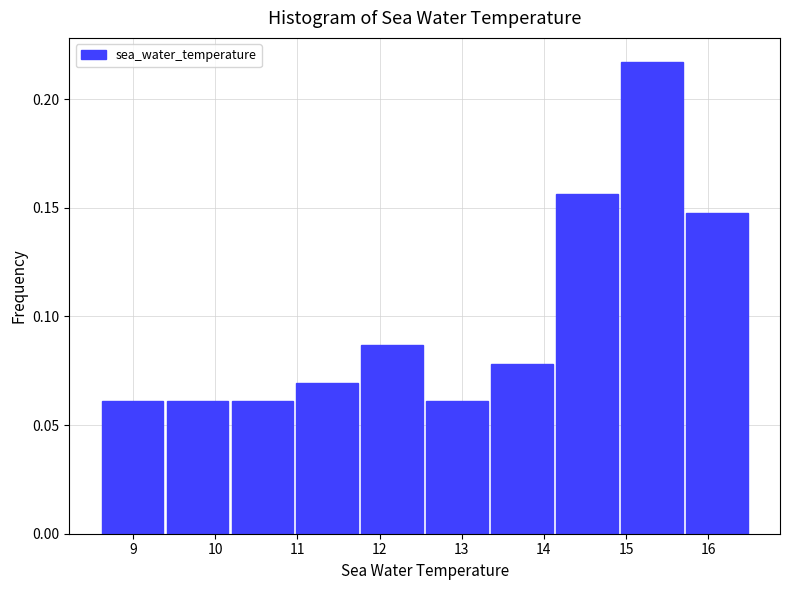

Reading left to right, transcribe this chart: for each bar, give the range it covers on the x-axis and its height. Neither the bar edges nor the heights are printed on the chart, so give them approximately, as read against the axes.

8.60 to 9.39: 0.060
9.39 to 10.18: 0.060
10.18 to 10.97: 0.060
10.97 to 11.76: 0.070
11.76 to 12.55: 0.085
12.55 to 13.34: 0.060
13.34 to 14.13: 0.080
14.13 to 14.92: 0.155
14.92 to 15.71: 0.215
15.71 to 16.50: 0.150